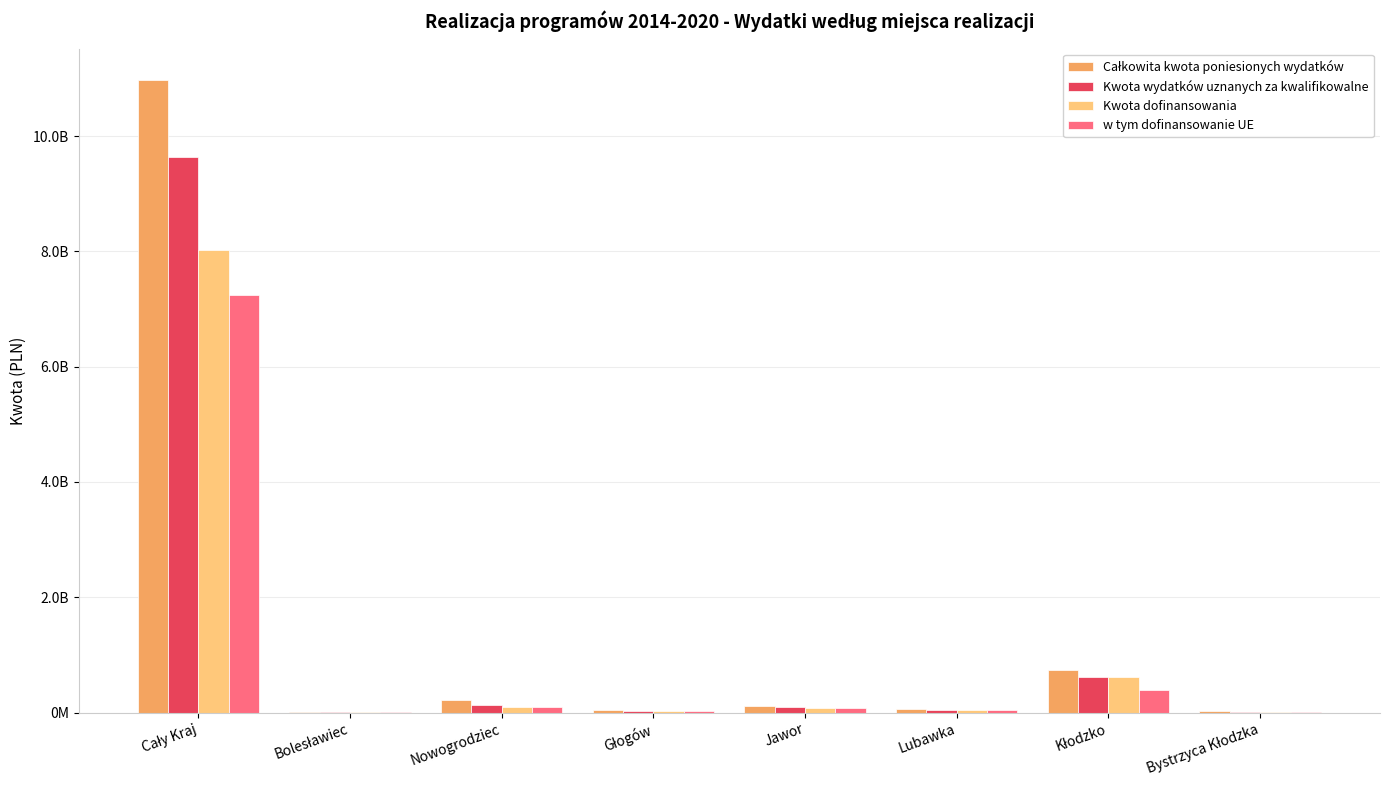

Does the chart contain stacked bars?

No